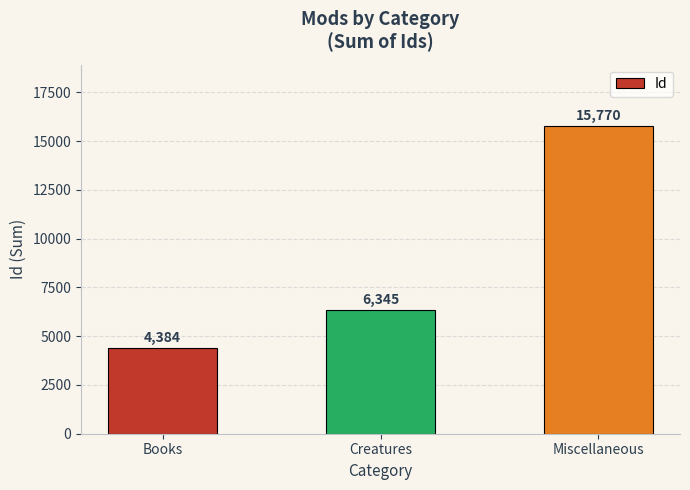

How many categories are shown in the chart?

3